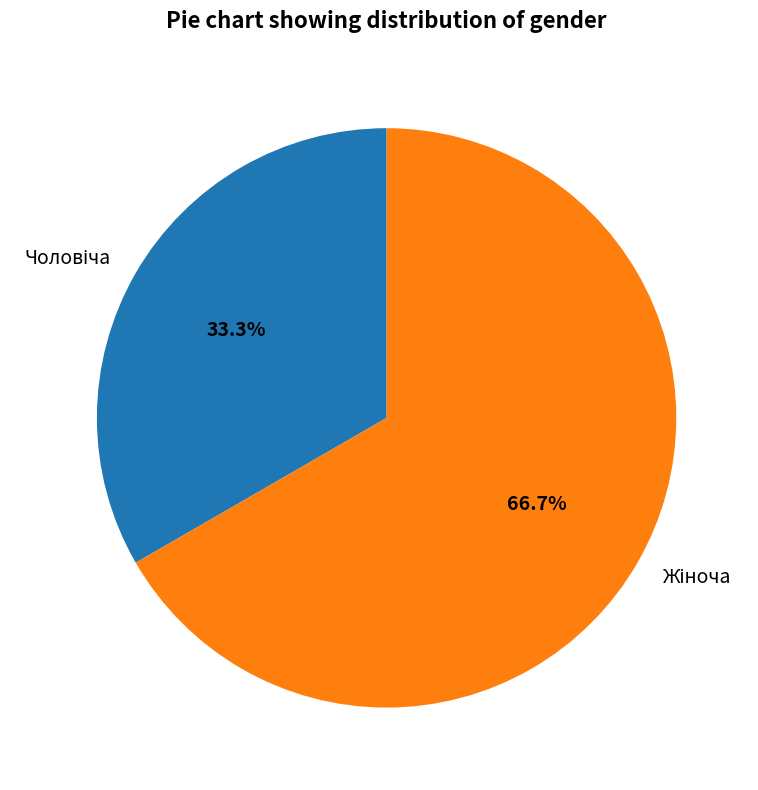

Is there a majority slice in this chart?

Yes